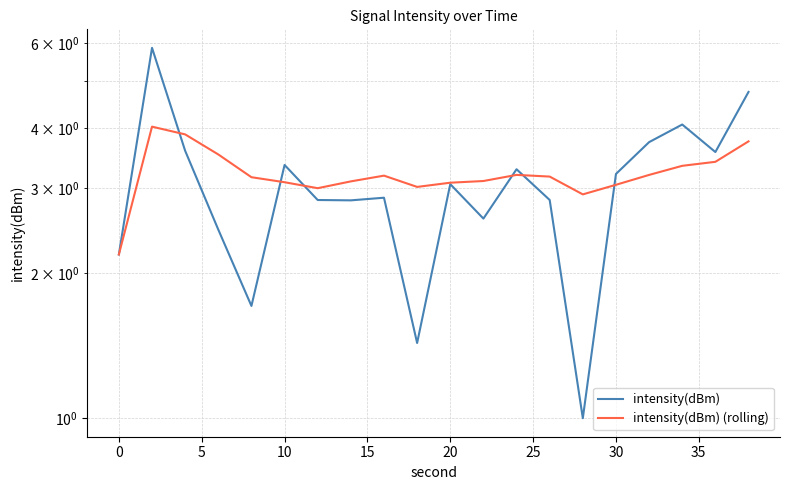

What is the greatest value displayed?

5.9